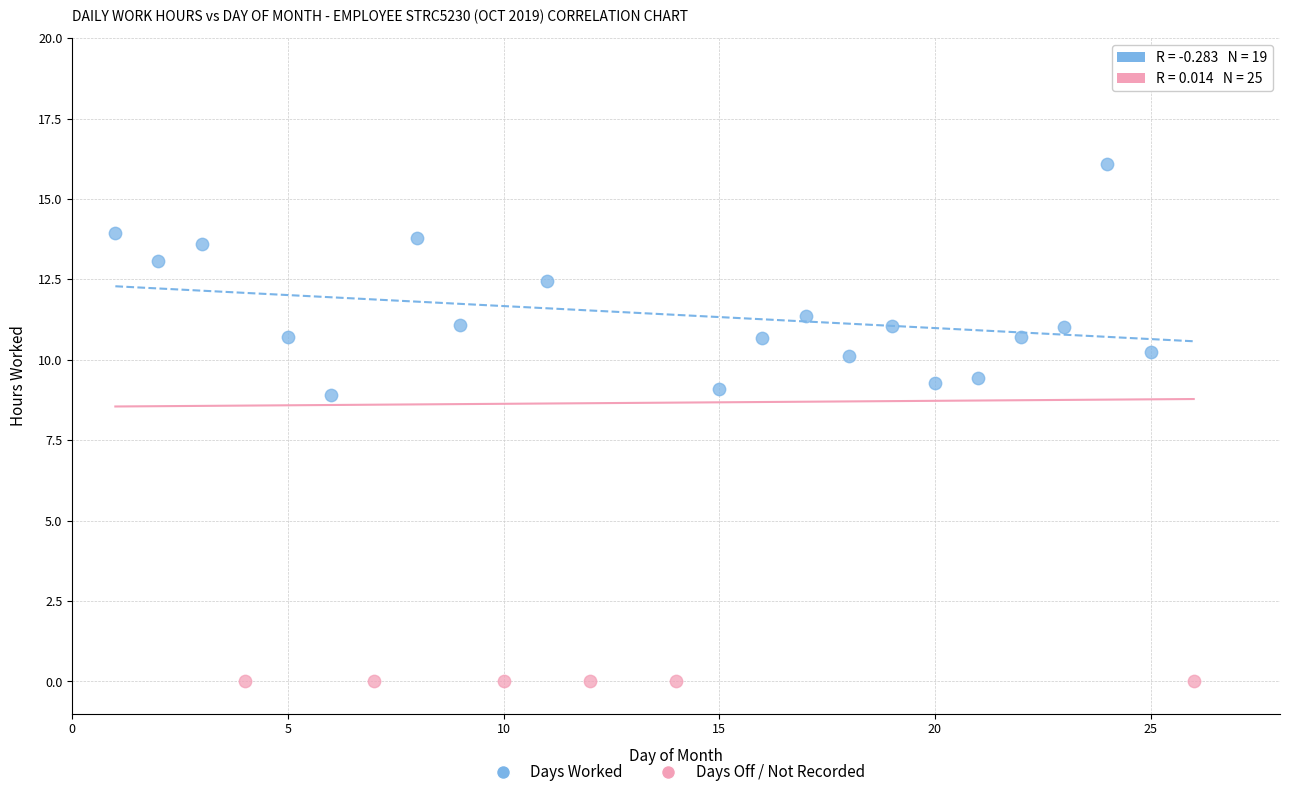

Which series reaches the minimum Y coordinate?

Days Off / Not Recorded